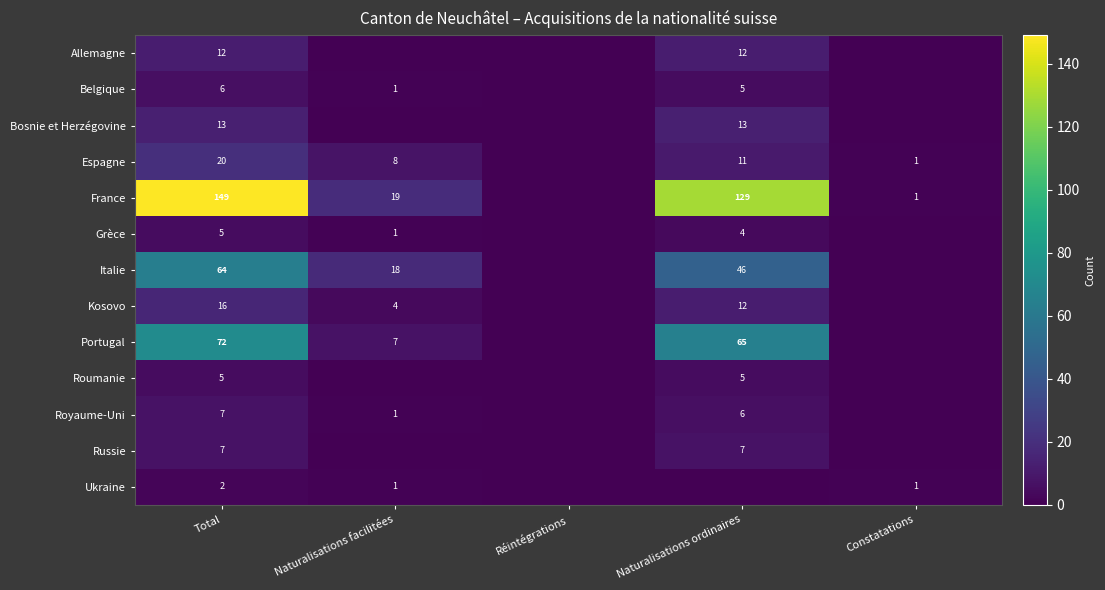

True or false: Italie has a value of 64 at Total.

True